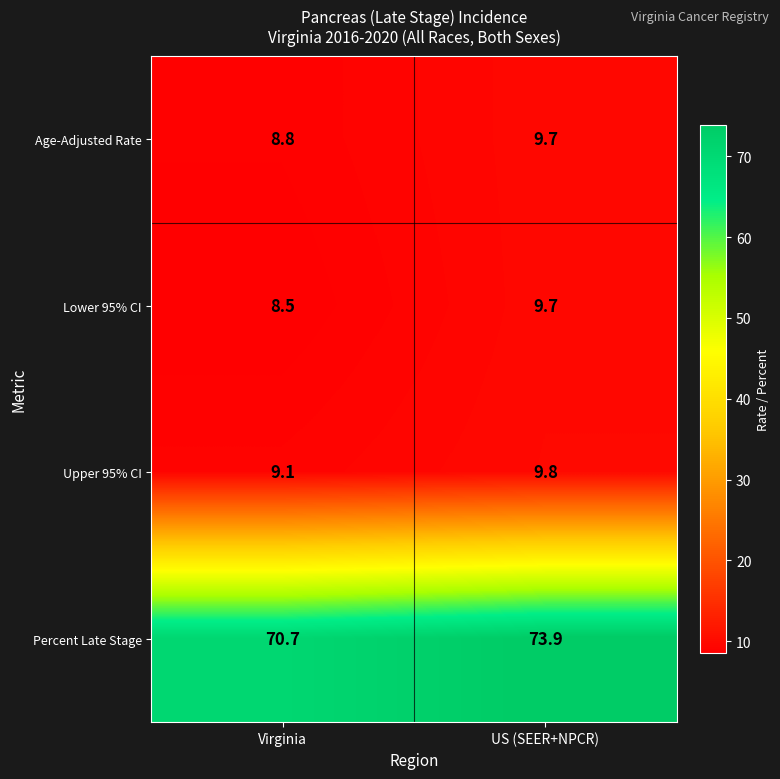

Reading left to right, transcribe all the data shown in this chart.

Age-Adjusted Rate: Virginia=8.8	US (SEER+NPCR)=9.7
Lower 95% CI: Virginia=8.5	US (SEER+NPCR)=9.7
Upper 95% CI: Virginia=9.1	US (SEER+NPCR)=9.8
Percent Late Stage: Virginia=70.7	US (SEER+NPCR)=73.9